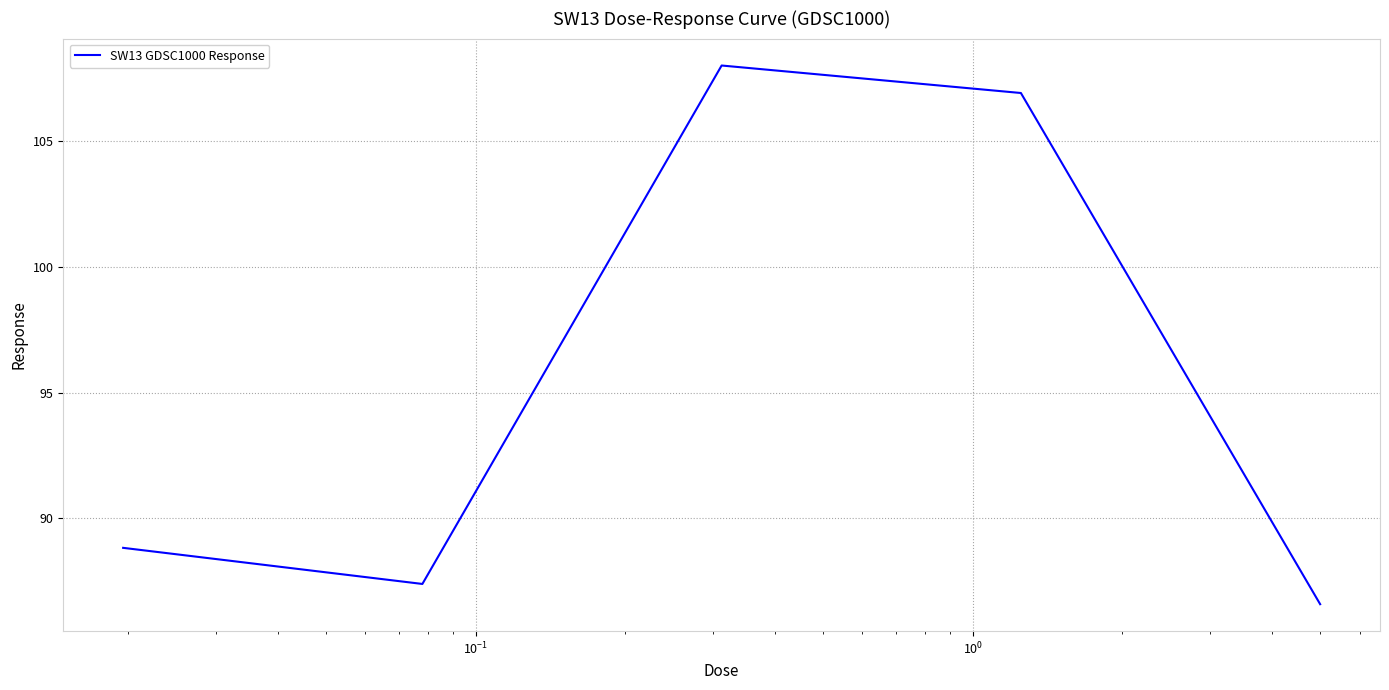

Reading left to right, extract all data points from this chart.

88.8	87.4	108.0	106.9	86.6